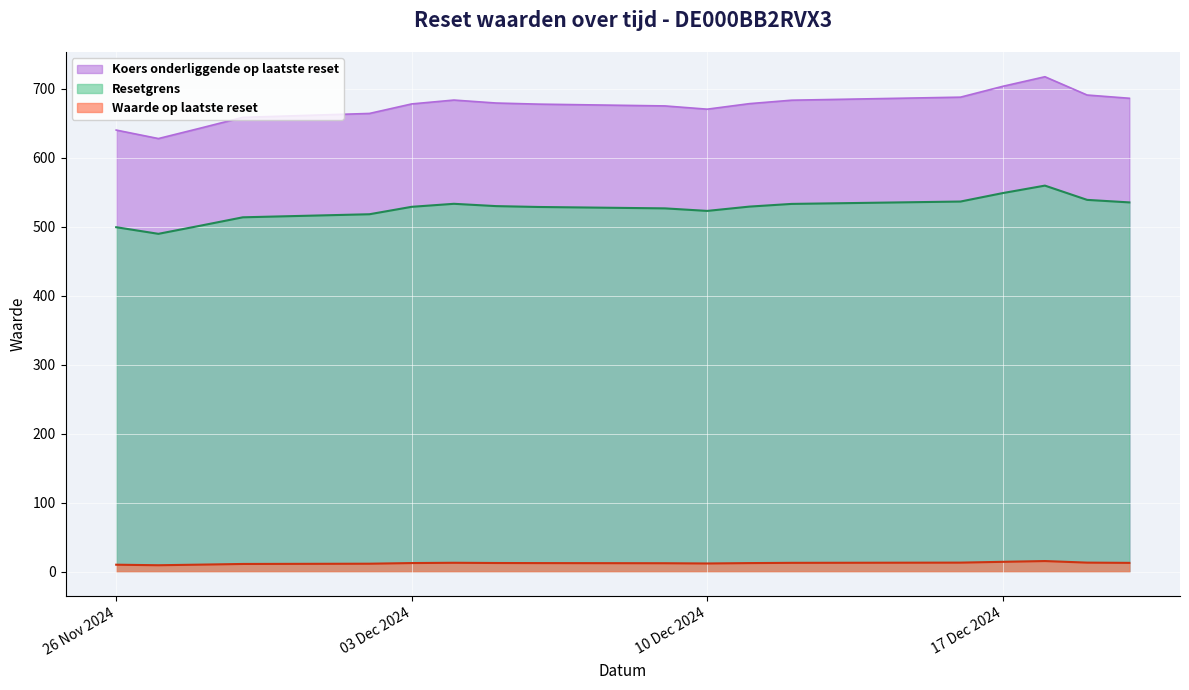

What are all the series names shown in the legend?

Koers onderliggende op laatste reset, Resetgrens, Waarde op laatste reset